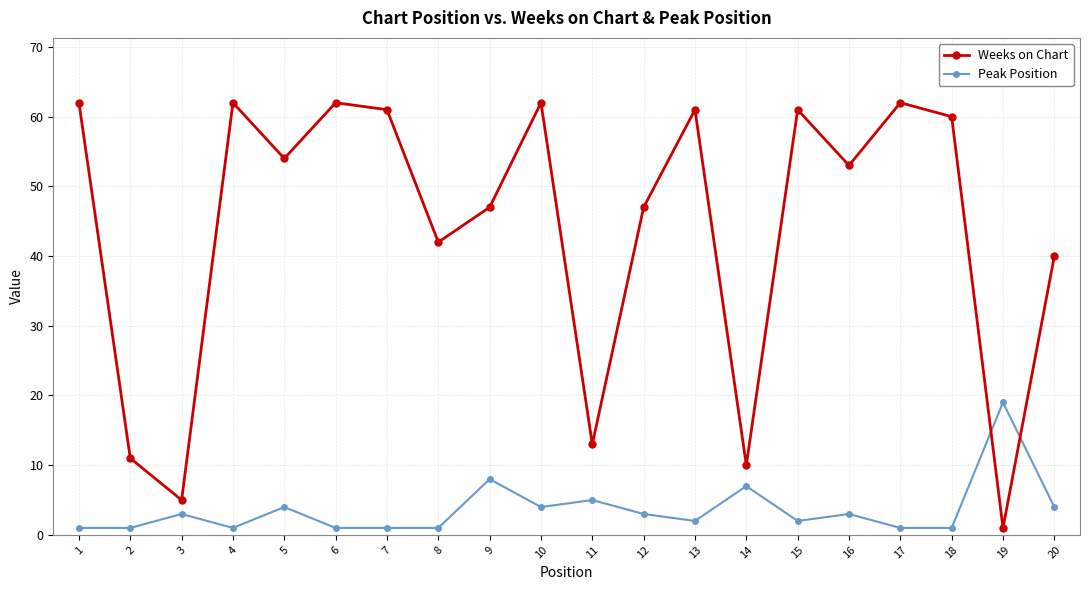

What is the minimum value shown in the chart?

1